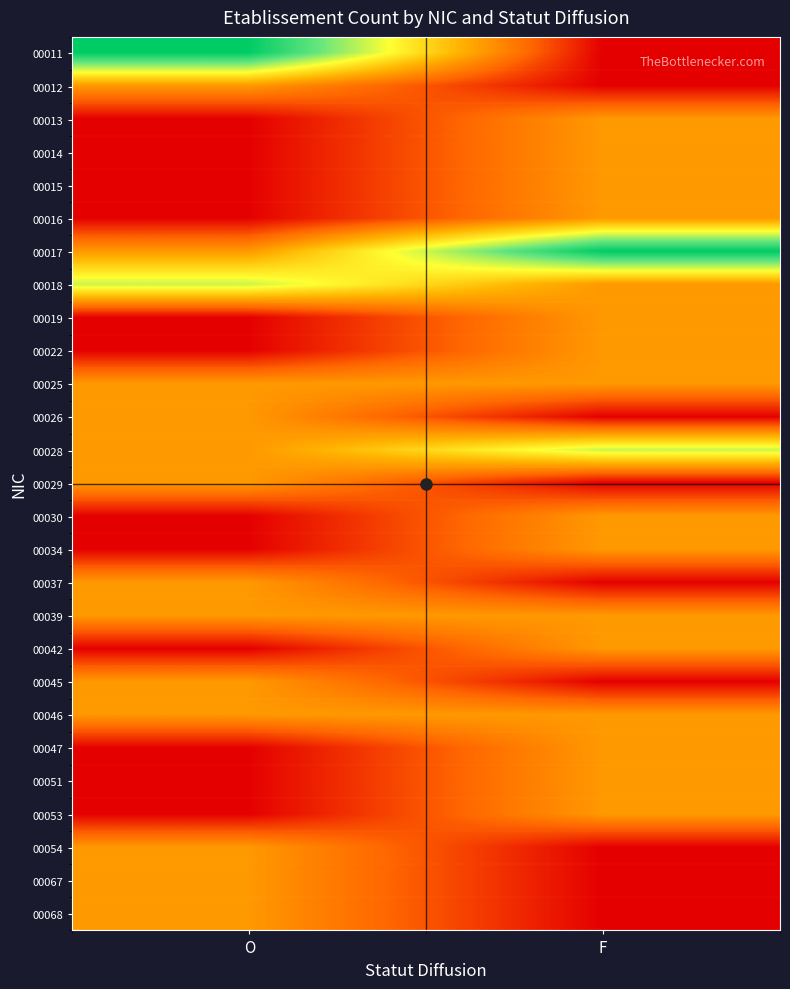

Between O and F, which series saw the biggest shift?

00011